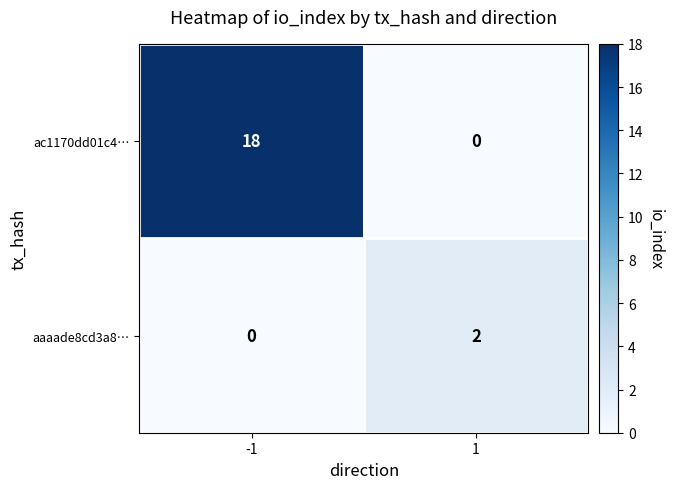

What is the sum of the ac1170dd01c4… values at -1 and 1?

18